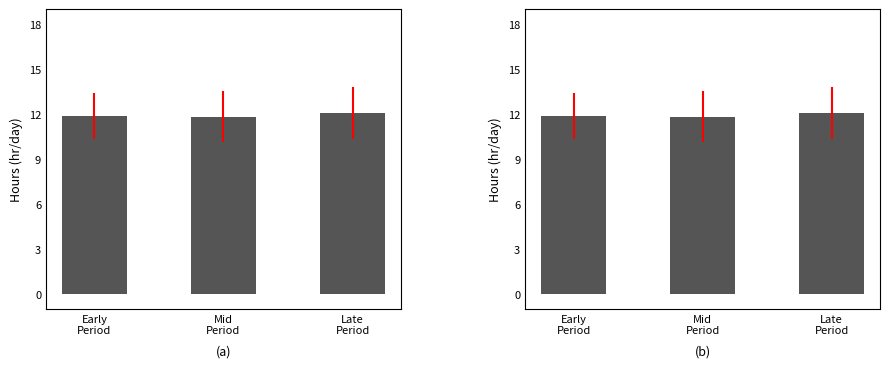

How many distinct data groups are displayed?

1